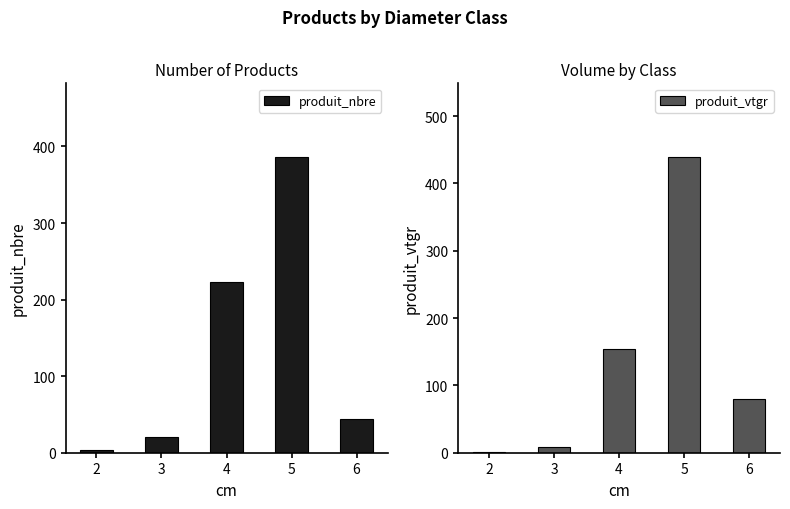

The value of produit_nbre at 2 is 4.0. True or false?

True